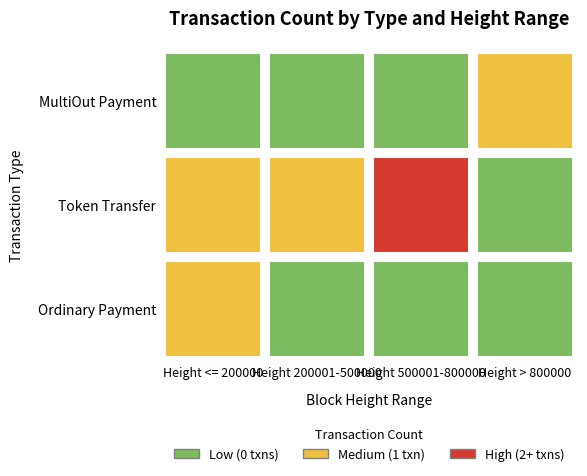

Is it true that Ordinary Payment equals 0 at Ordinary Payment?

True